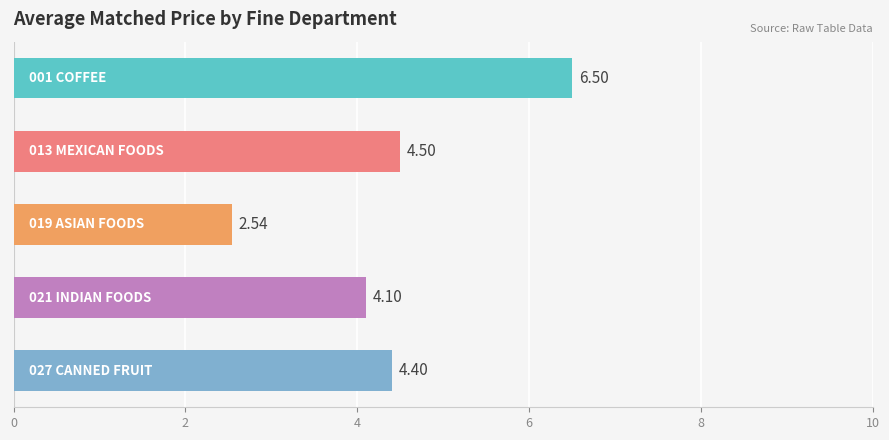

Count the number of values greater than 4.

4